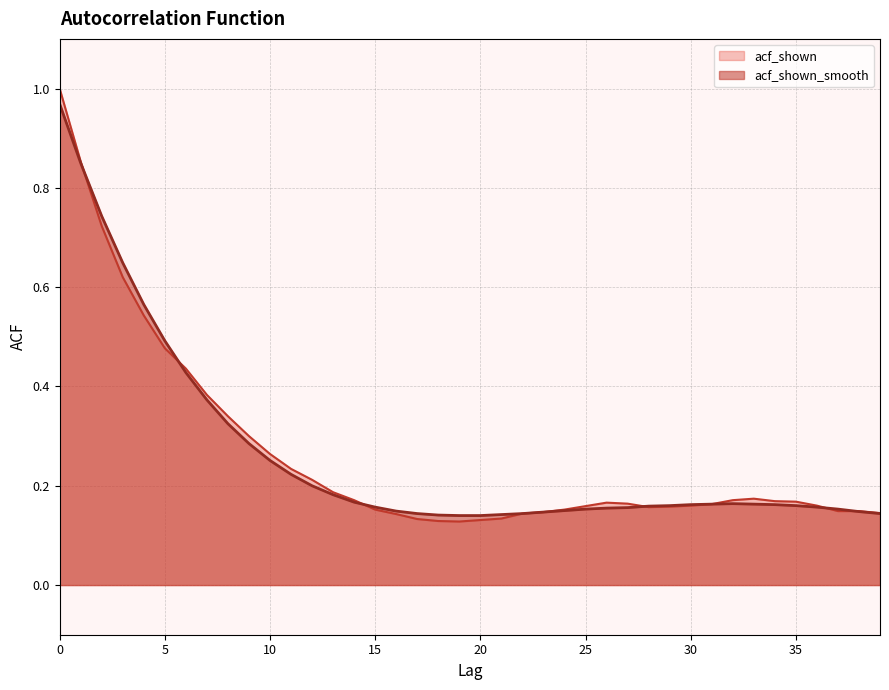

How many distinct data groups are displayed?

2